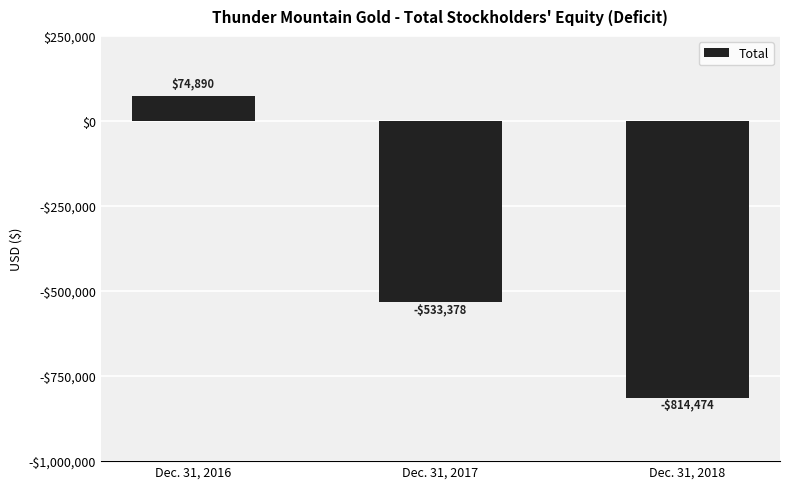

Count the values in the range -814474 to 74890.

3